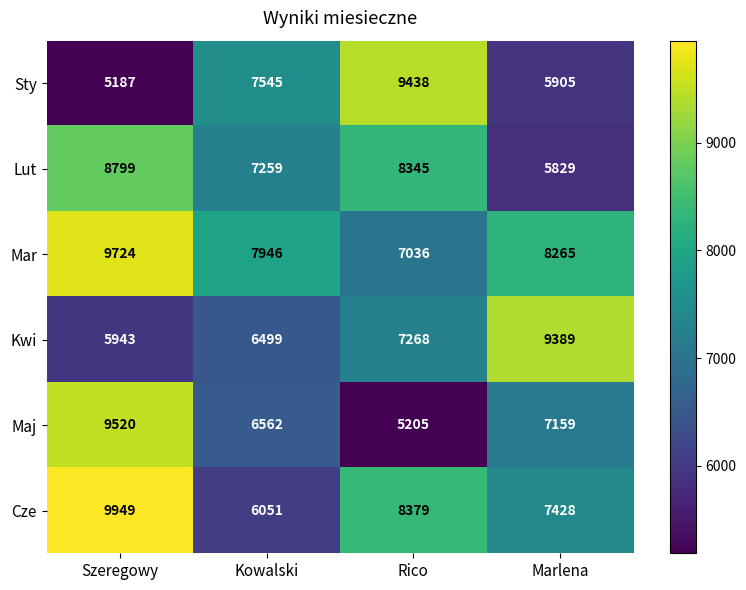

Which series changed the most between Szeregowy and Kowalski?

Cze